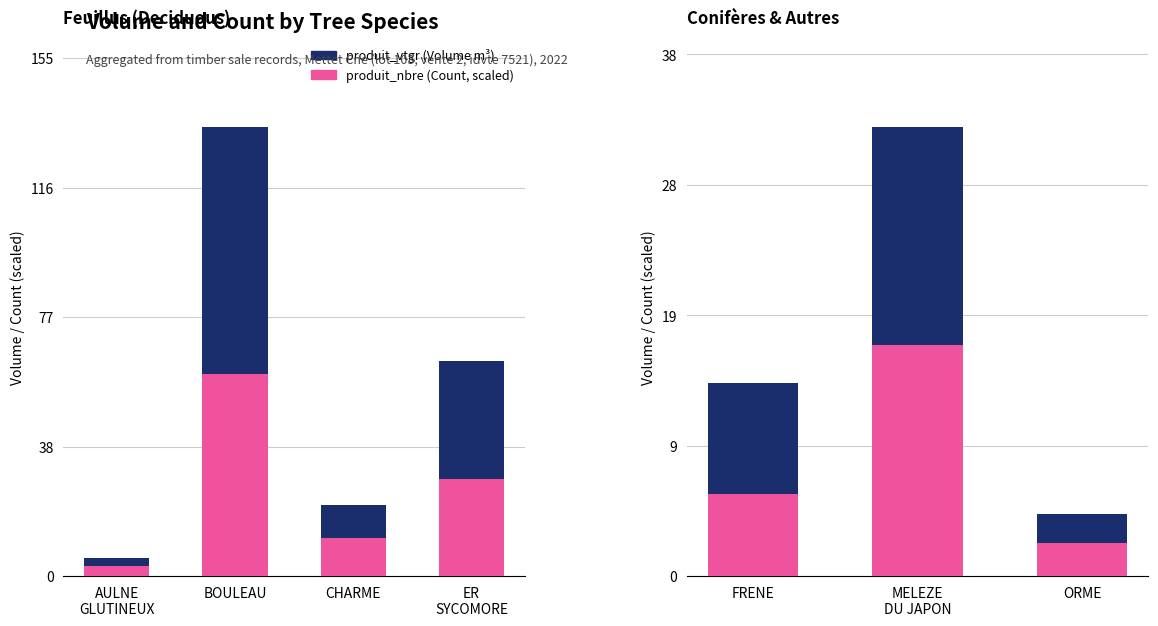

List the series in order of their overall mean, highest first.

produit_vtgr, produit_nbre (scaled)